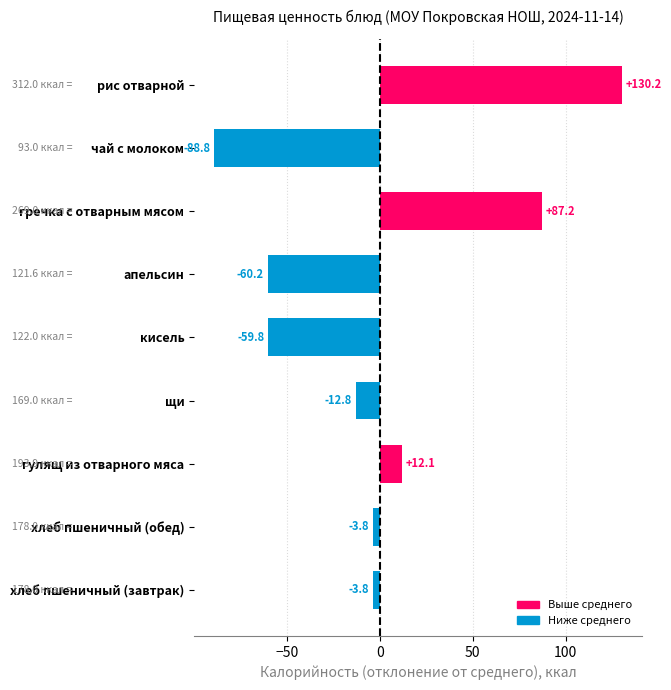

How many series are shown in this chart?

1